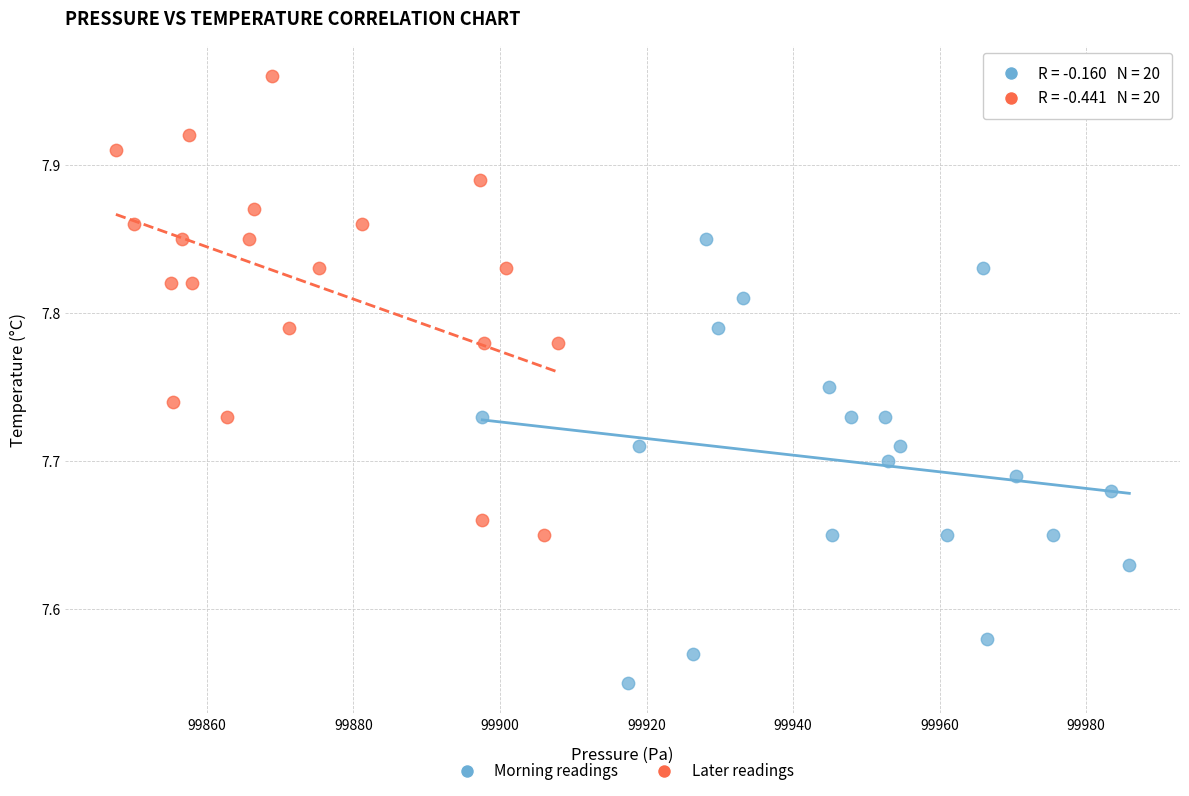

Which series contains the highest Y value?

Later readings